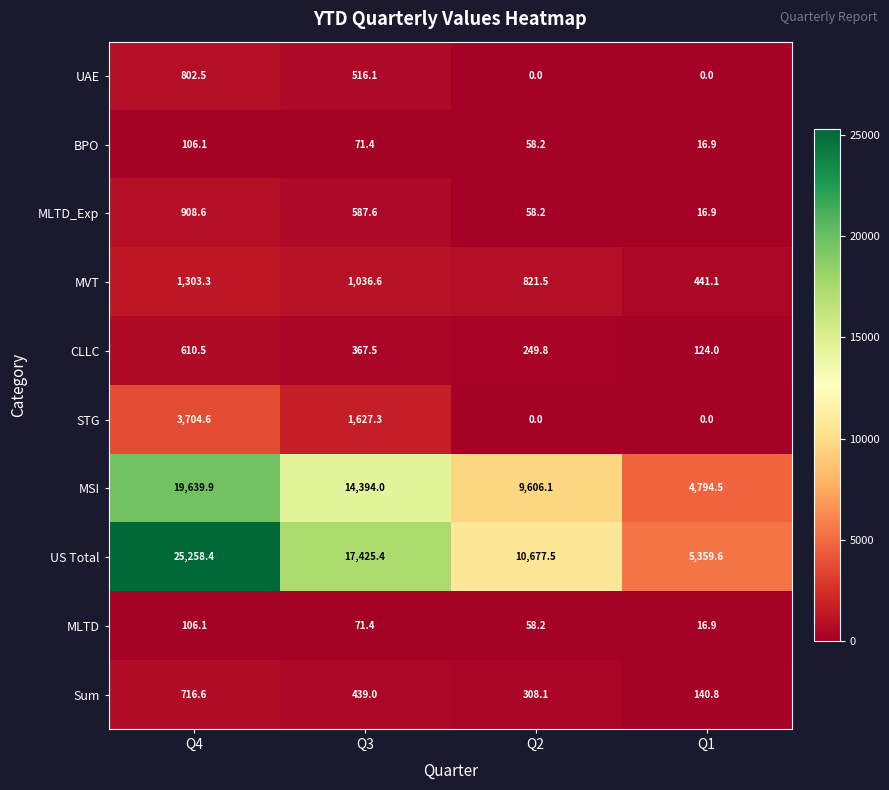

Which series changed the most between Q4 and Q2?

US Total